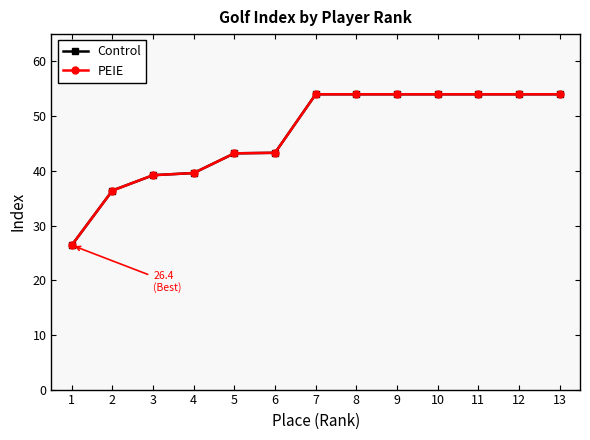

Does the chart have visible grid lines?

No